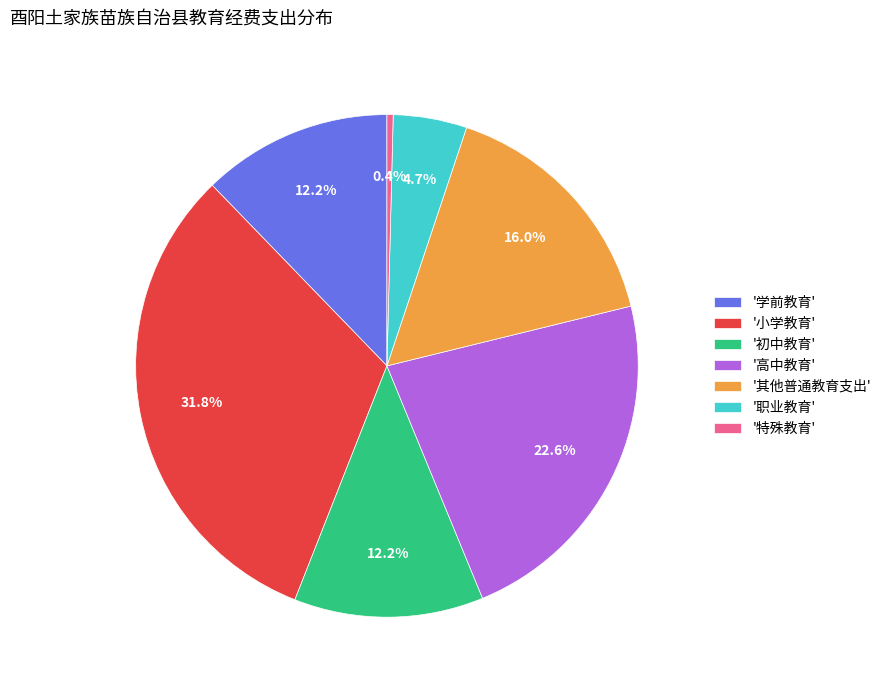

To the nearest percent, what is the average slice percentage?

14%